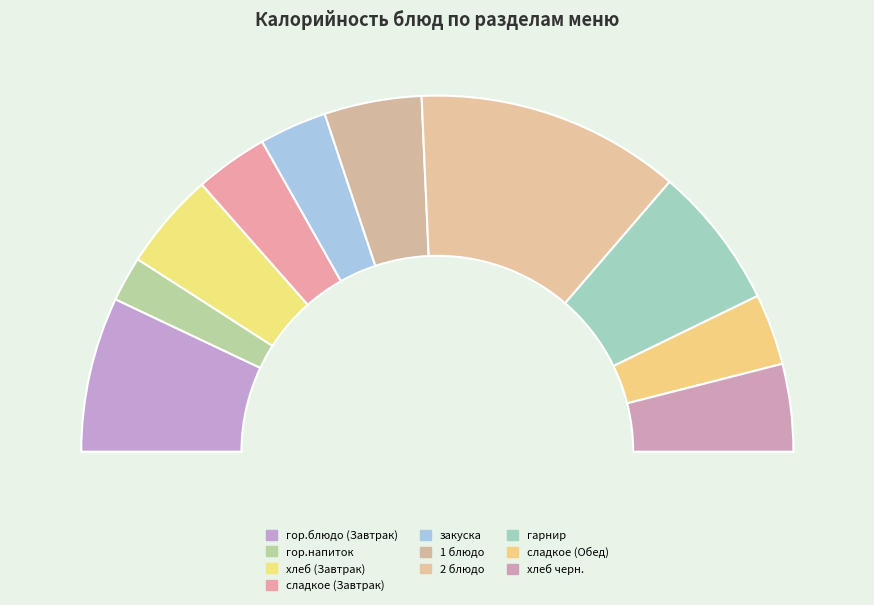

Do сладкое (Завтрак) and 1 блюдо together represent more than half of the pie?

No